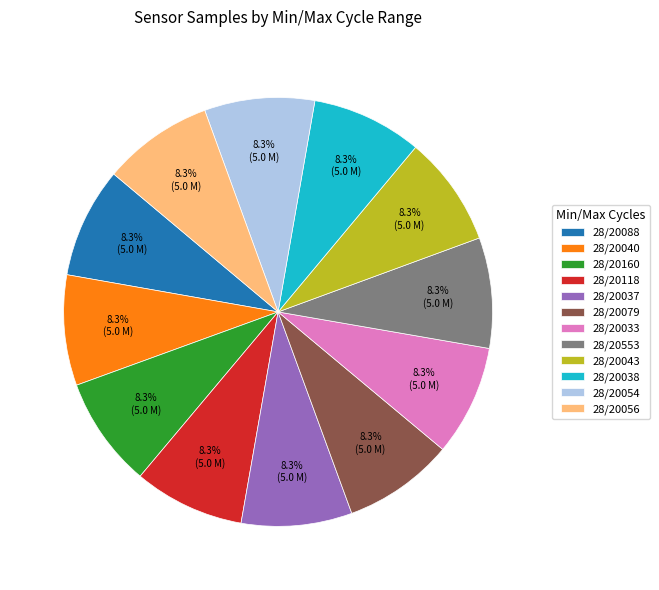

Combined, do 28/20553 and 28/20079 account for over 50%?

No